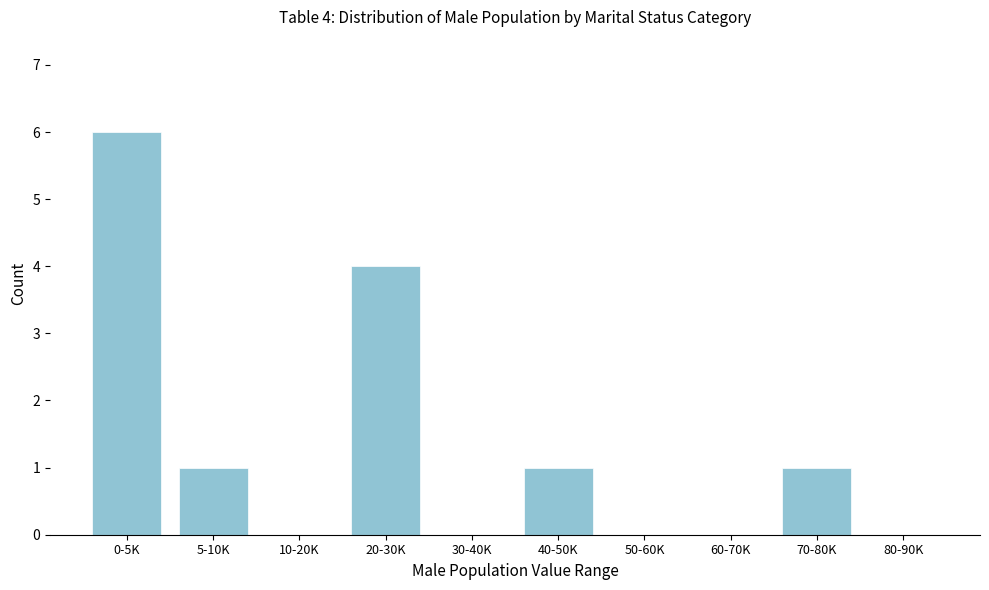

Reading left to right, extract all data points from this chart.

0-5K=6	5-10K=1	10-20K=0	20-30K=4	30-40K=0	40-50K=1	50-60K=0	60-70K=0	70-80K=1	80-90K=0